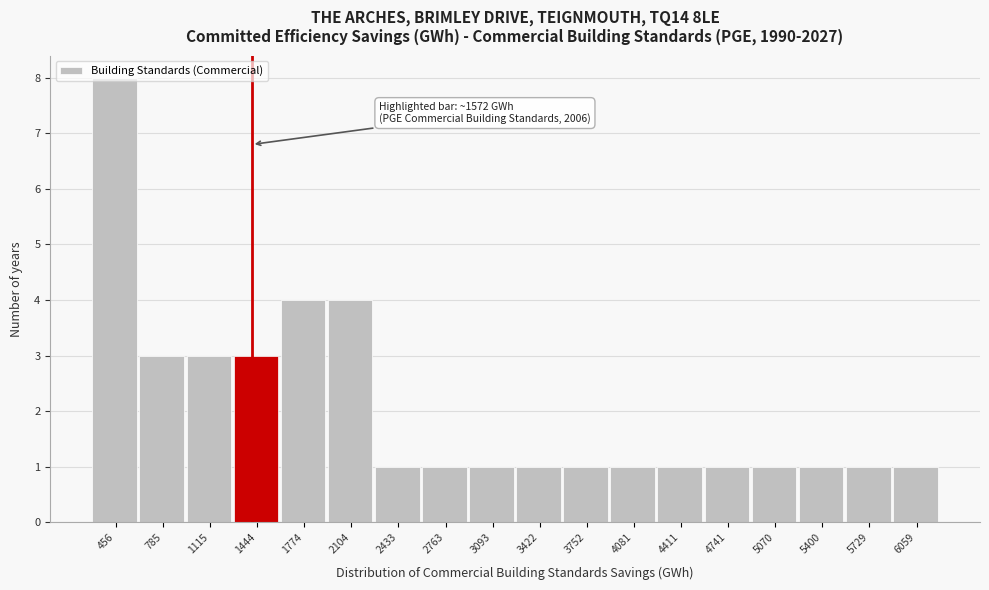

What is the change in value from 1774 to 2763?

-3